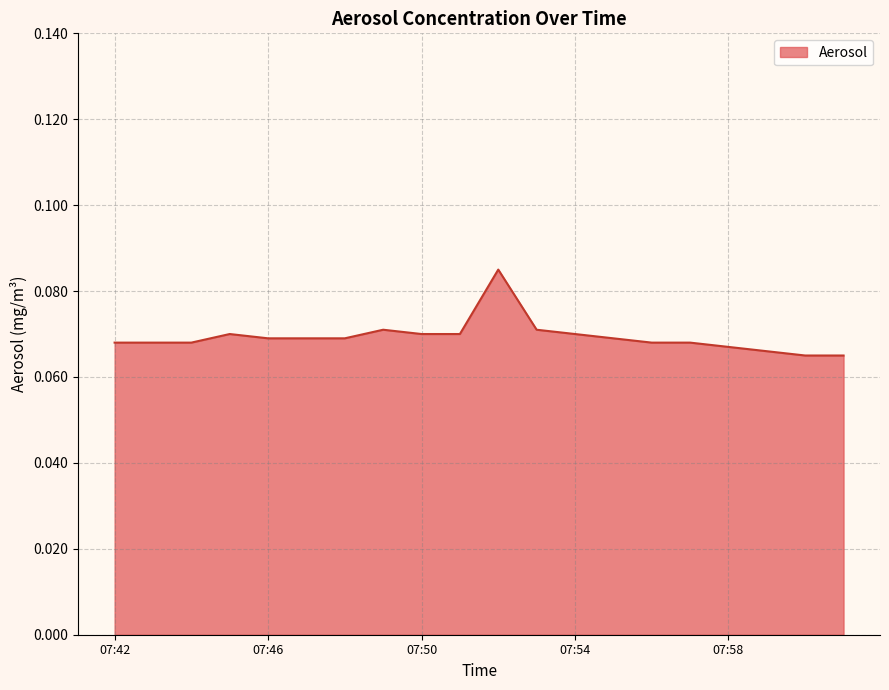

Is this an area chart (filled region under the line)?

Yes